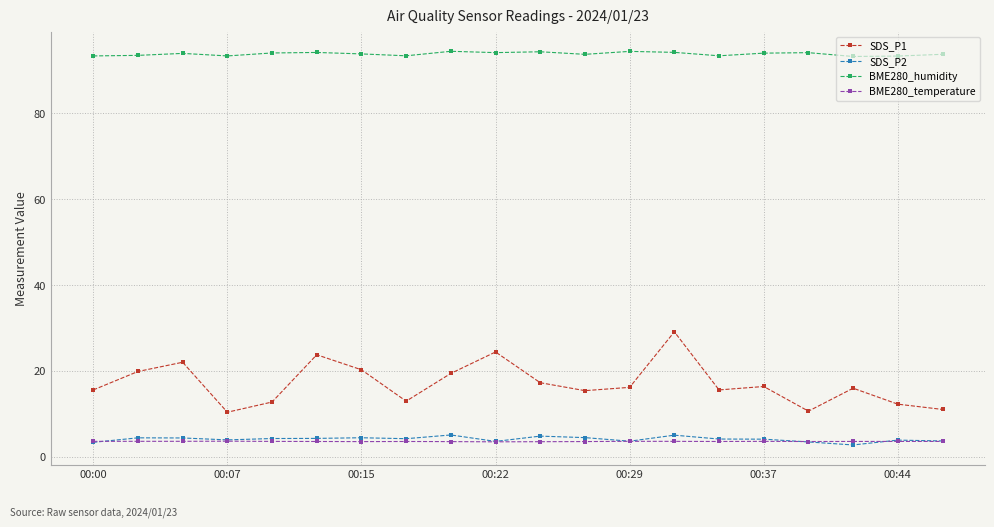

Which series has the largest total across all categories?

BME280_humidity